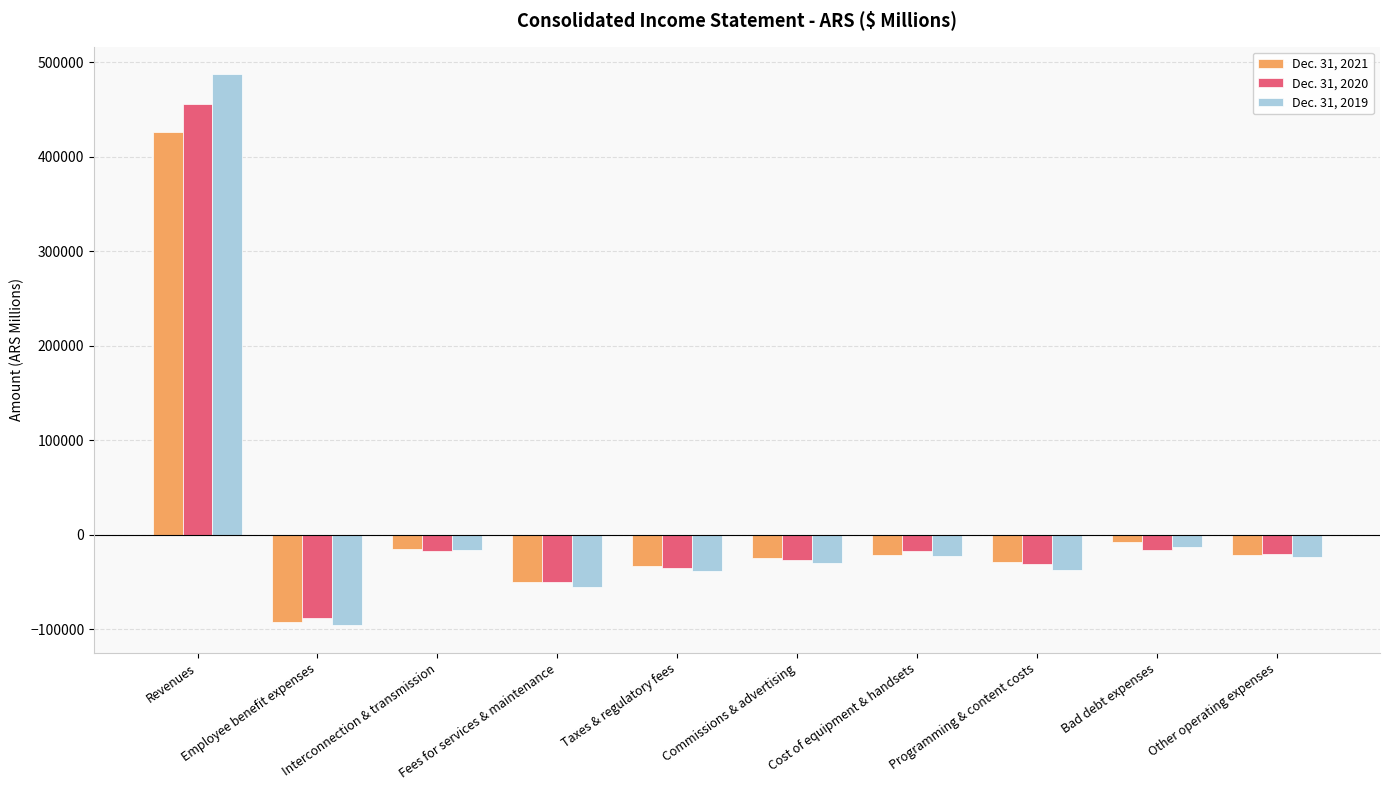

Rank the series at Revenues from highest to lowest value.

Dec. 31, 2019, Dec. 31, 2020, Dec. 31, 2021